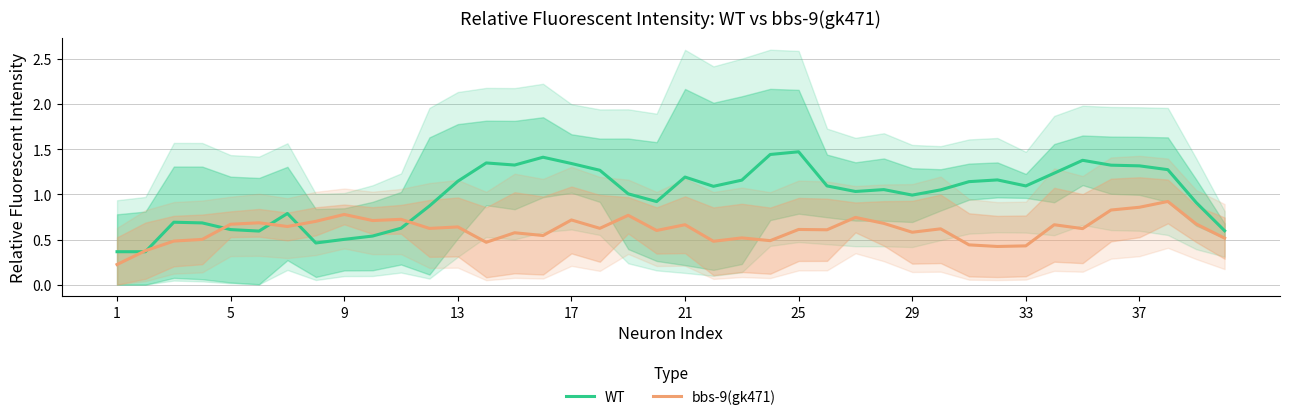

True or false: WT has a value of 1.2 at 21.

True